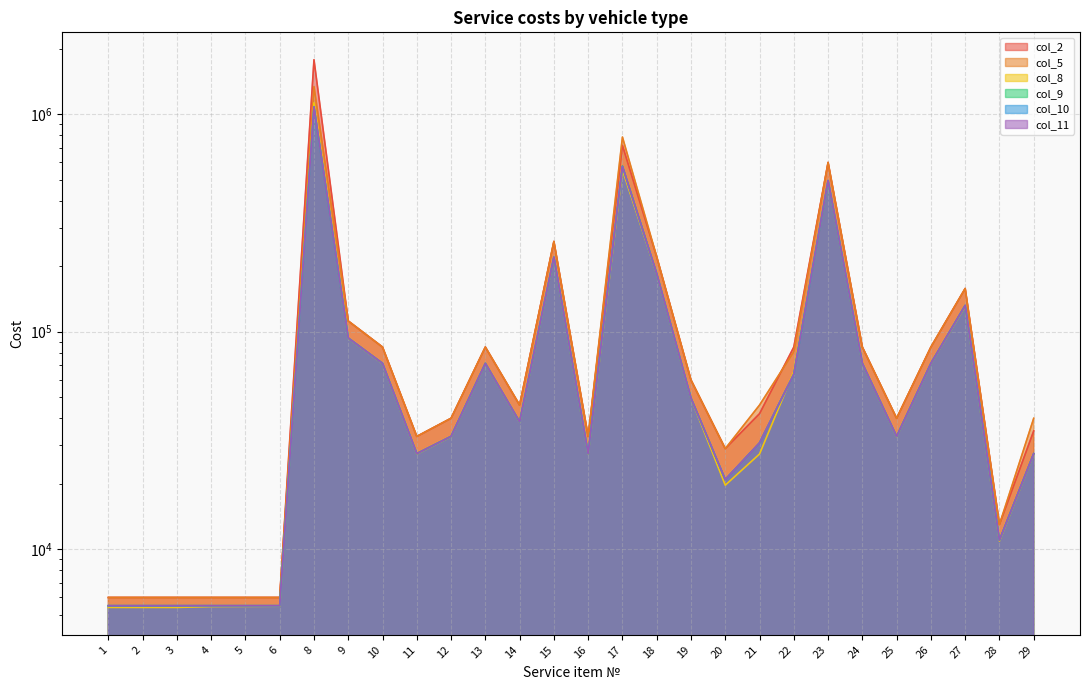

True or false: col_5 and col_10 cross at least once.

False